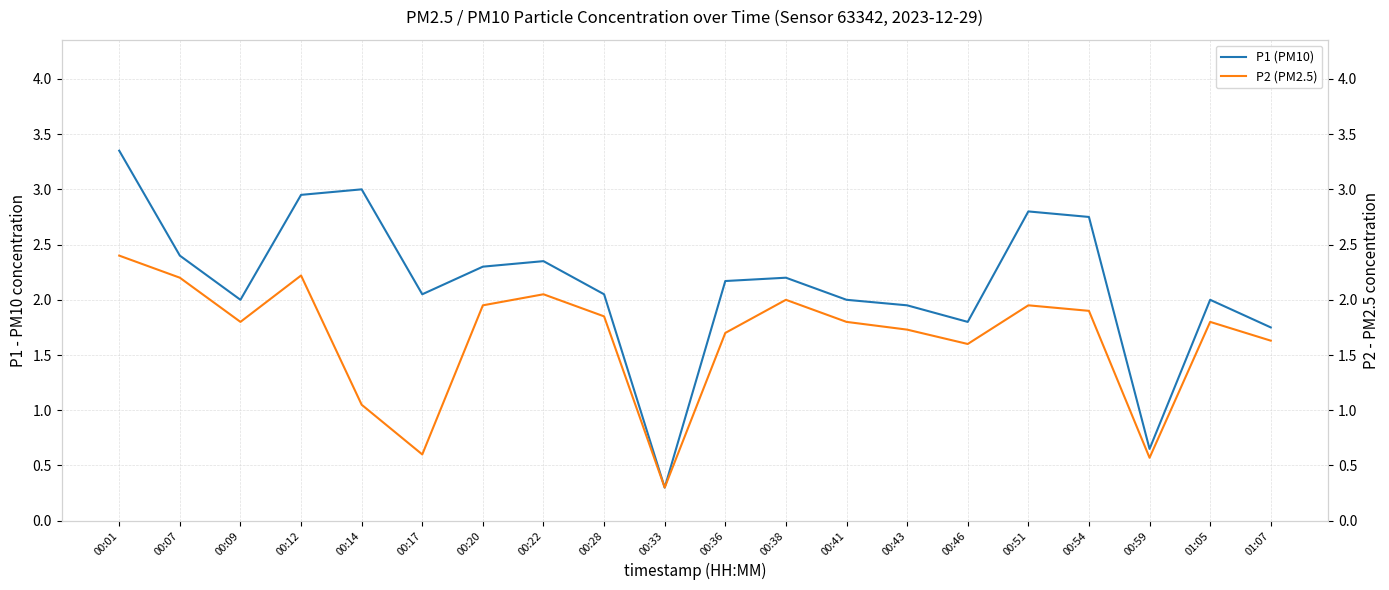

Which series has the widest spread of values?

P1 (PM10)